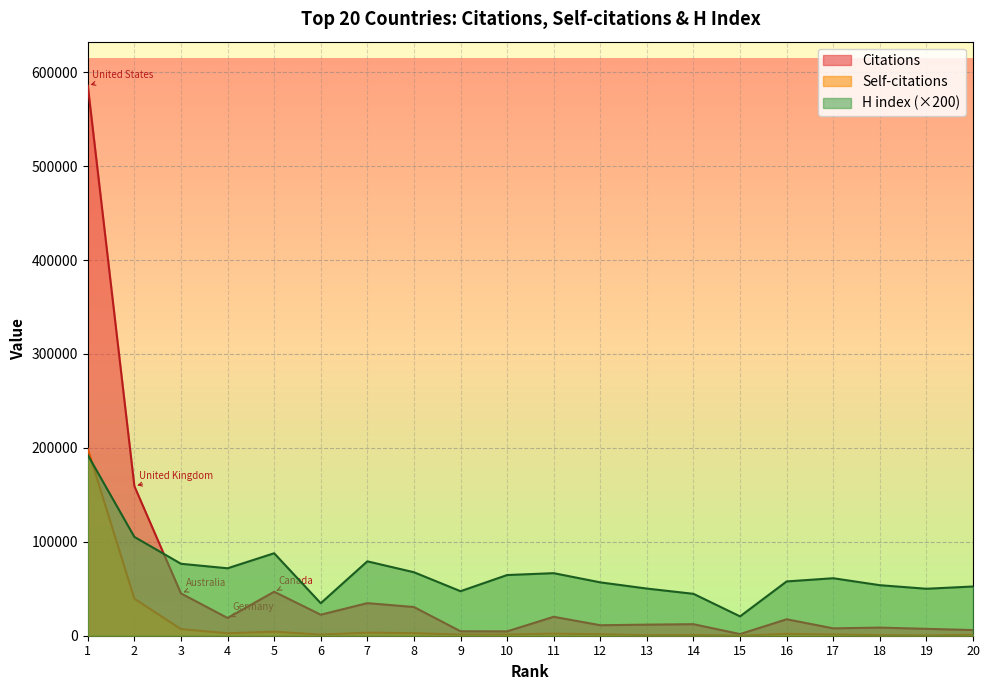

Reading right to left, transcribe all the data shown in this chart.

Citations: 20=6036	19=7324	18=8642	17=7848	16=17530	15=1755	14=12278	13=11800	12=11171	11=20157	10=4641	9=4757	8=30555	7=34706	6=22394	5=46847	4=18908	3=45045	2=159258	1=585596
Self-citations: 20=1069	19=344	18=690	17=1363	16=2035	15=142	14=846	13=633	12=1633	11=2230	10=1350	9=1298	8=2738	7=3310	6=1206	5=4333	4=2668	3=7022	2=39384	1=198930
H index: 20=52400	19=50000	18=53800	17=61200	16=57800	15=20600	14=44600	13=50200	12=56800	11=66600	10=64600	9=47400	8=67600	7=79200	6=34600	5=87800	4=71800	3=76600	2=105200	1=192400